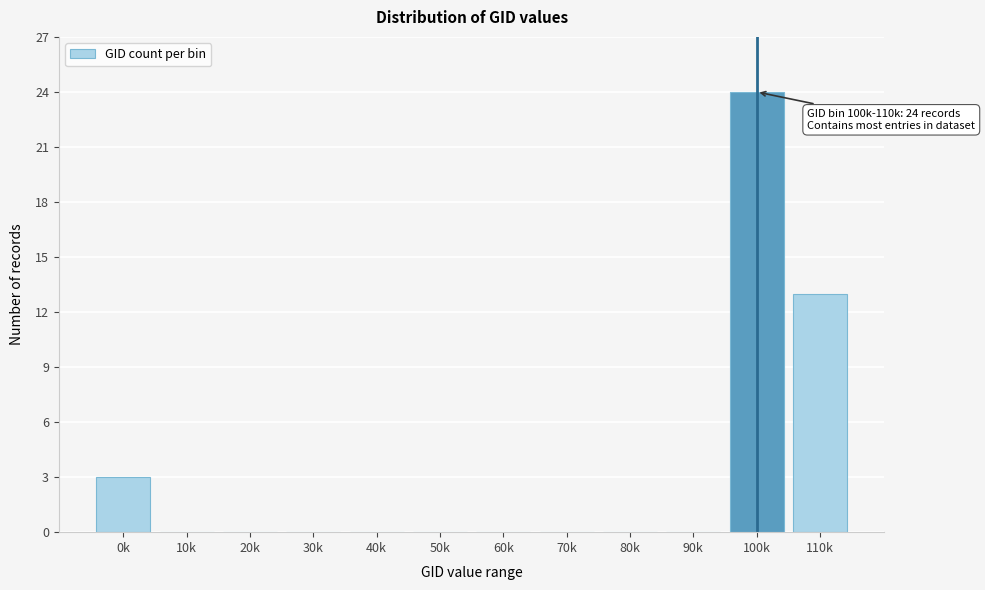

Reading left to right, extract all data points from this chart.

0k=3	10k=0	20k=0	30k=0	40k=0	50k=0	60k=0	70k=0	80k=0	90k=0	100k=24	110k=13